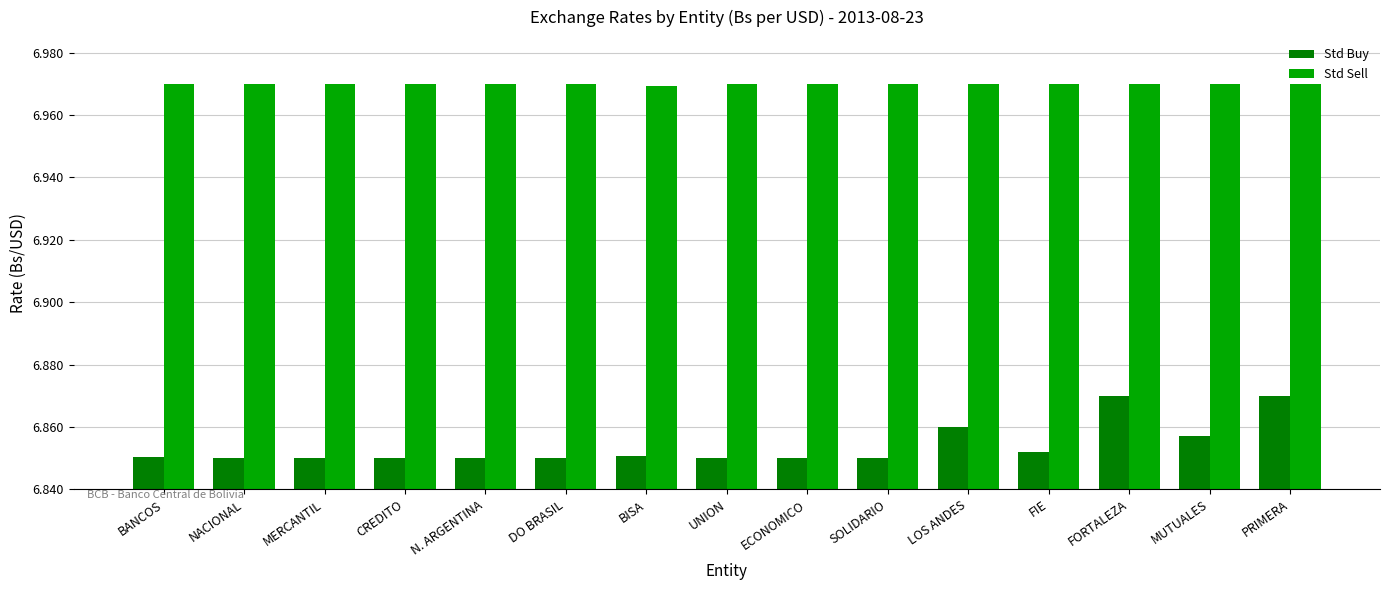

Rank the series at UNION from highest to lowest value.

Std Sell, Std Buy